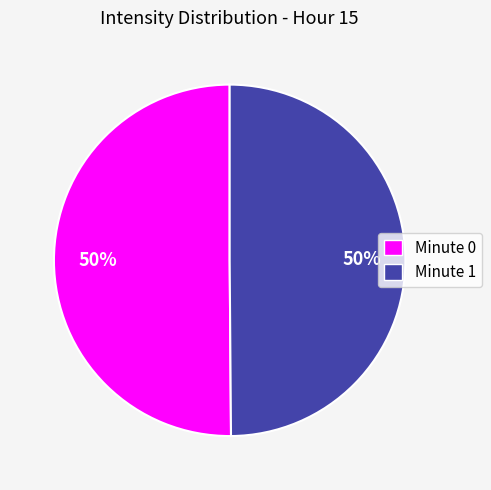

Is the sum of Minute 1 and Minute 0 greater than half?

Yes